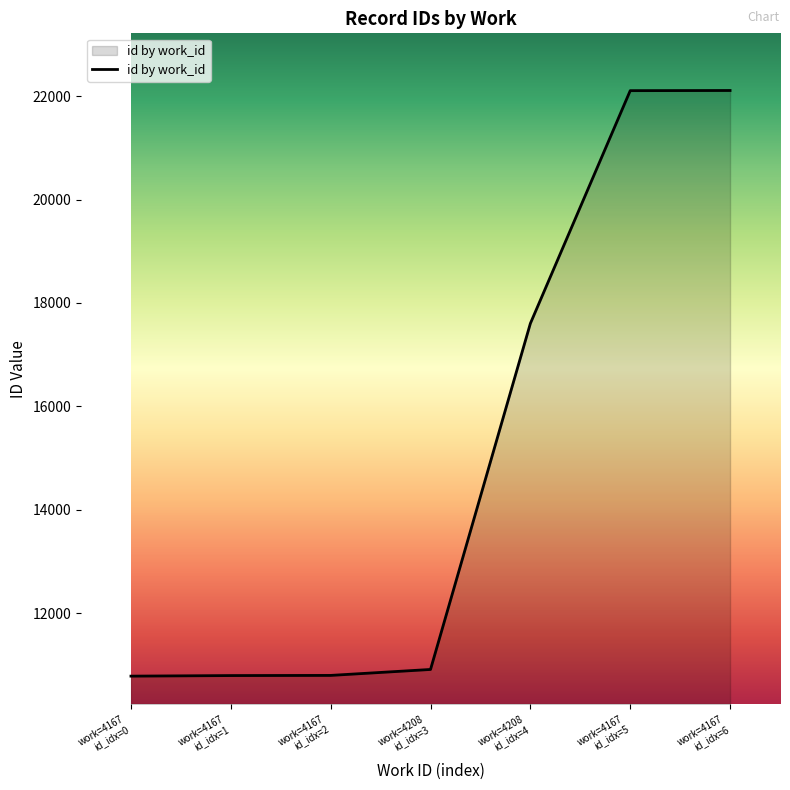

What is the sum of all values?

105102